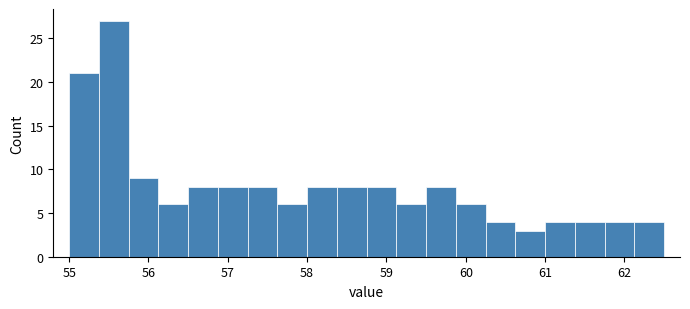

Read against the x-axis, roughly where is the centre of the tallest bar?

55.6